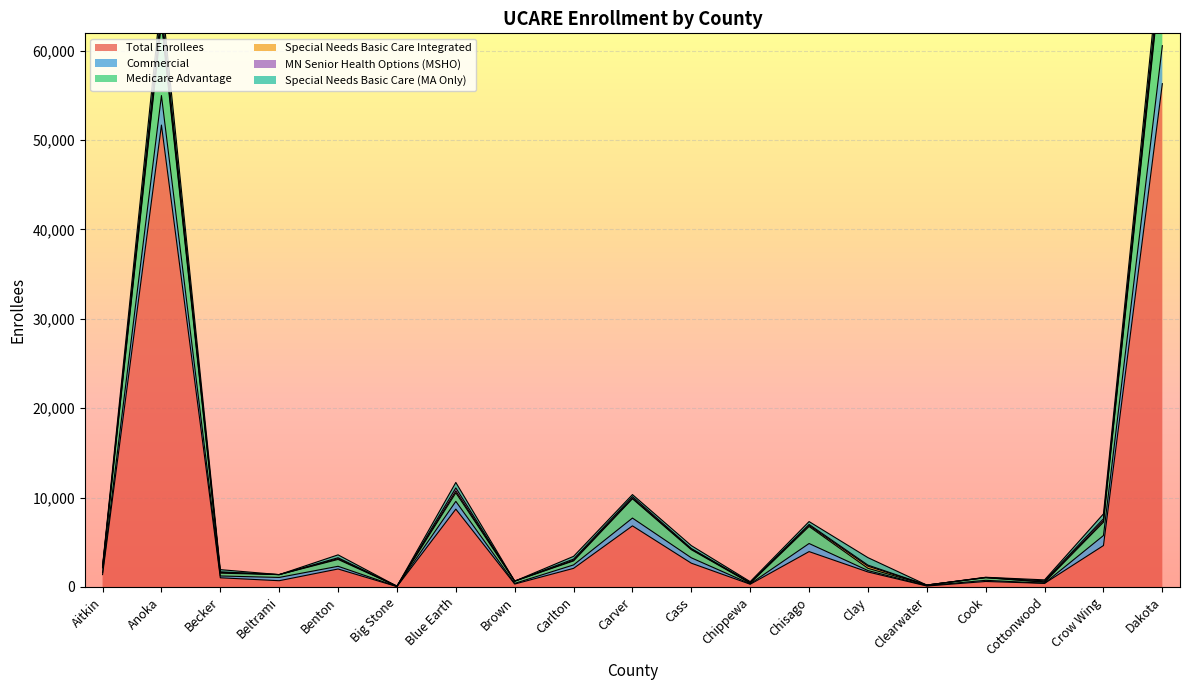

The Commercial series shows 42273 at Anoka. True or false?

False